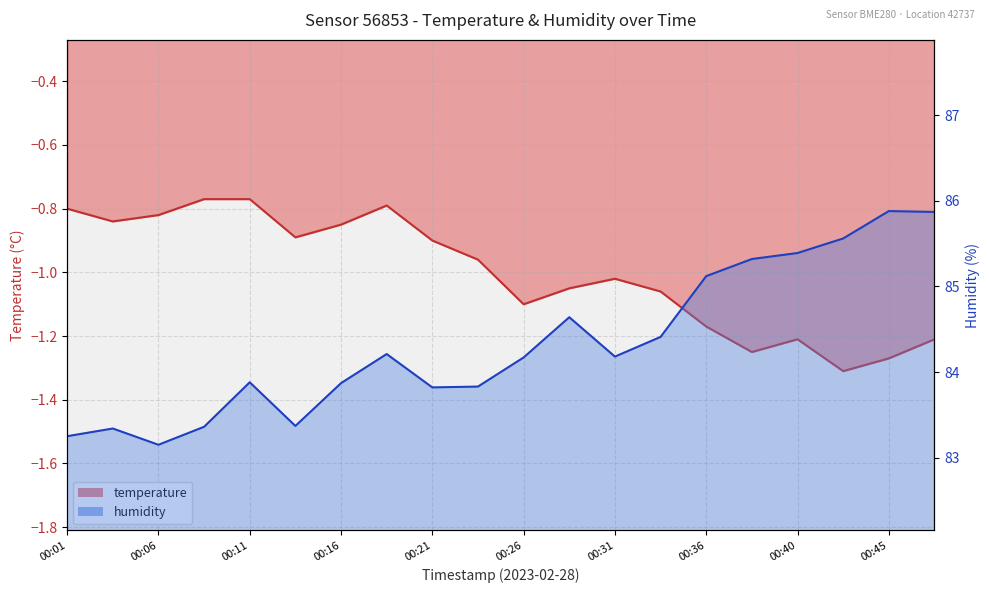

True or false: temperature has more than 2 points higher than both neighbors.

True